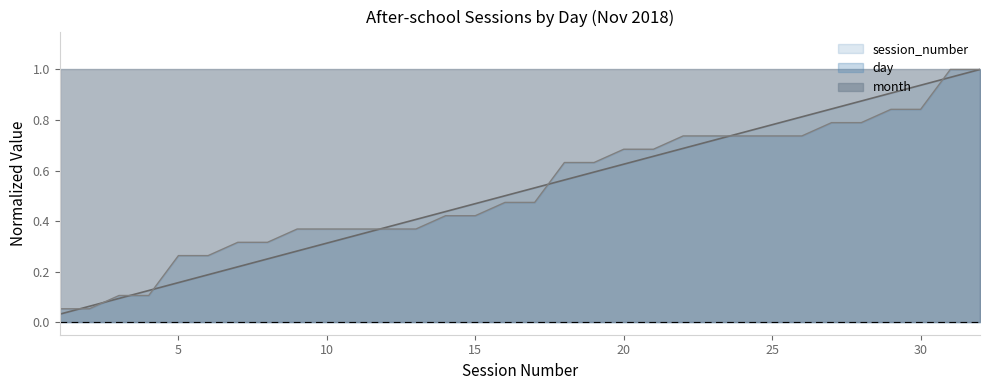

What is the value of the session_number point at the 24th from the left?

0.8